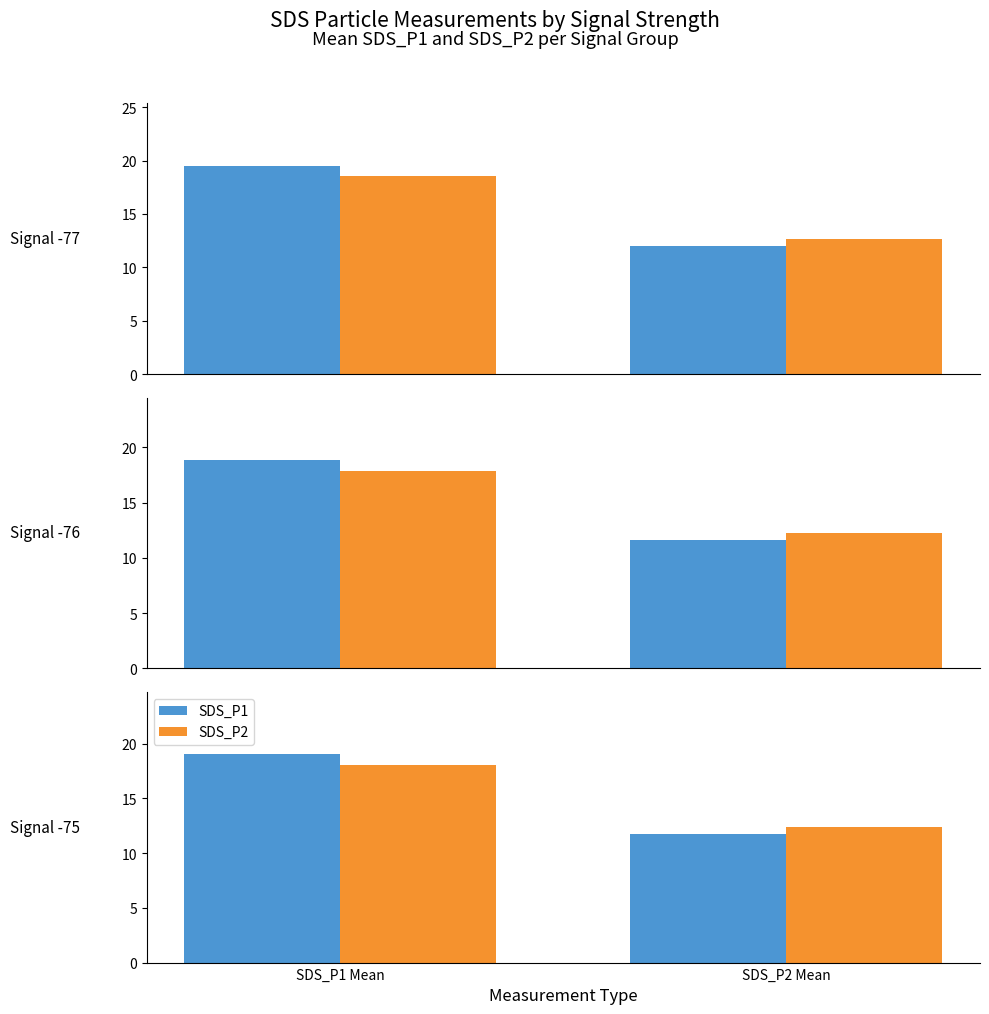

How many values in the SDS_P1 series exceed 19?

1